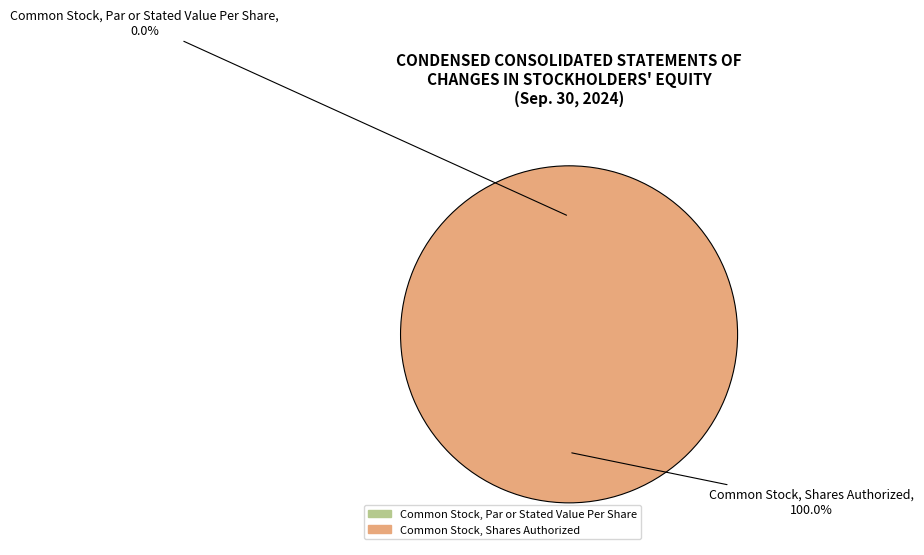

Which category has the smallest portion of the pie?

Common Stock, Par or Stated Value Per Share